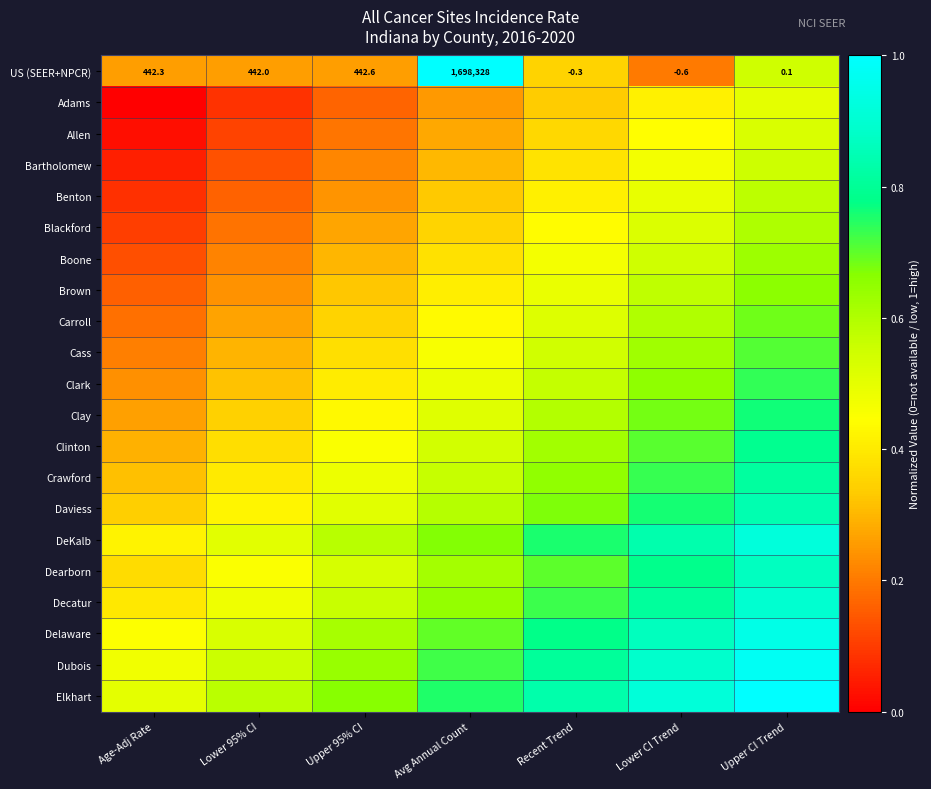

Which category has the lowest value across all series?

Age-Adj Rate